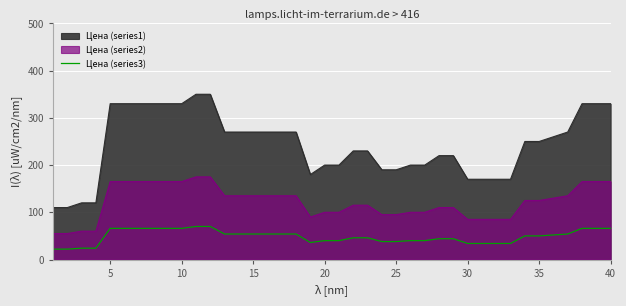

Rank the series by their maximum value, from highest to lowest.

Цена (series1), Цена (series2), Цена (series3)